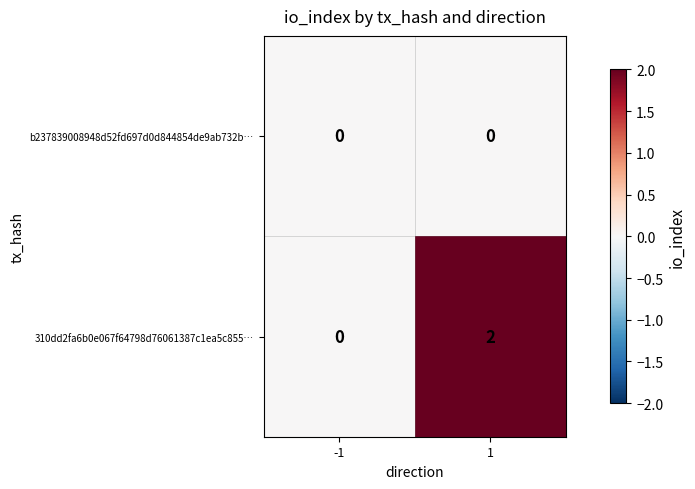

Which series has the largest total across all categories?

310dd2fa6b0e067f64798d76061387c1ea5c855…